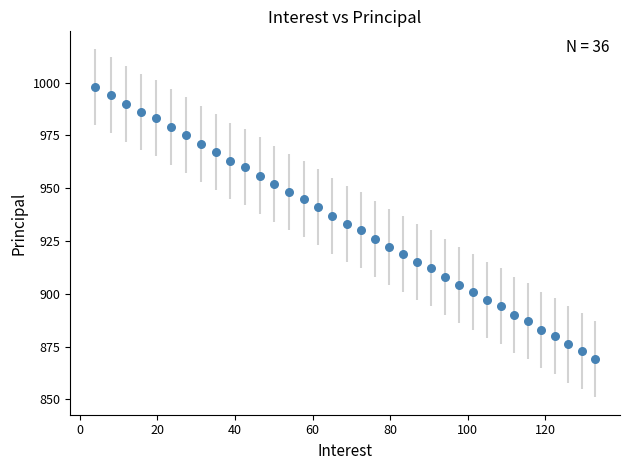

What is the range of Y values (max minus min)?

129